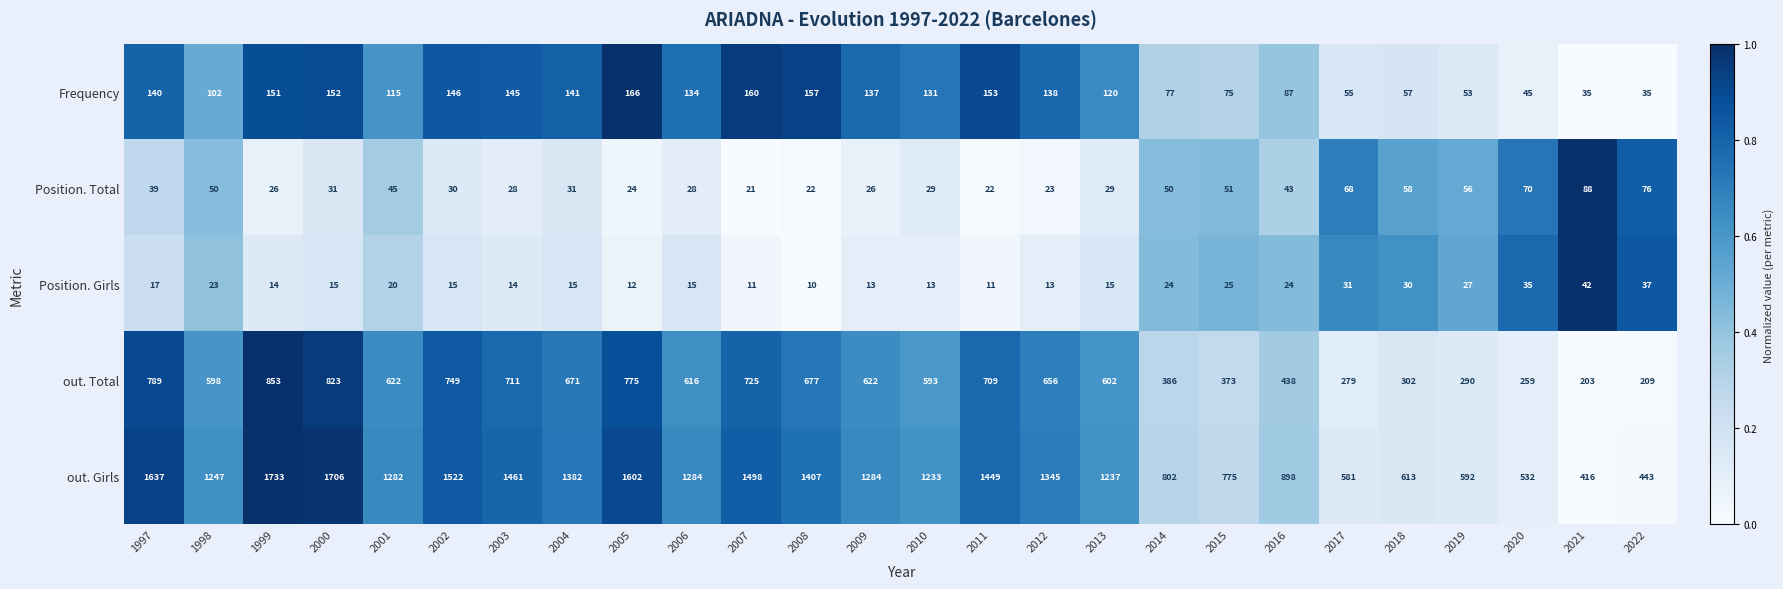

The Position. Total series shows 51 at 2013. True or false?

False